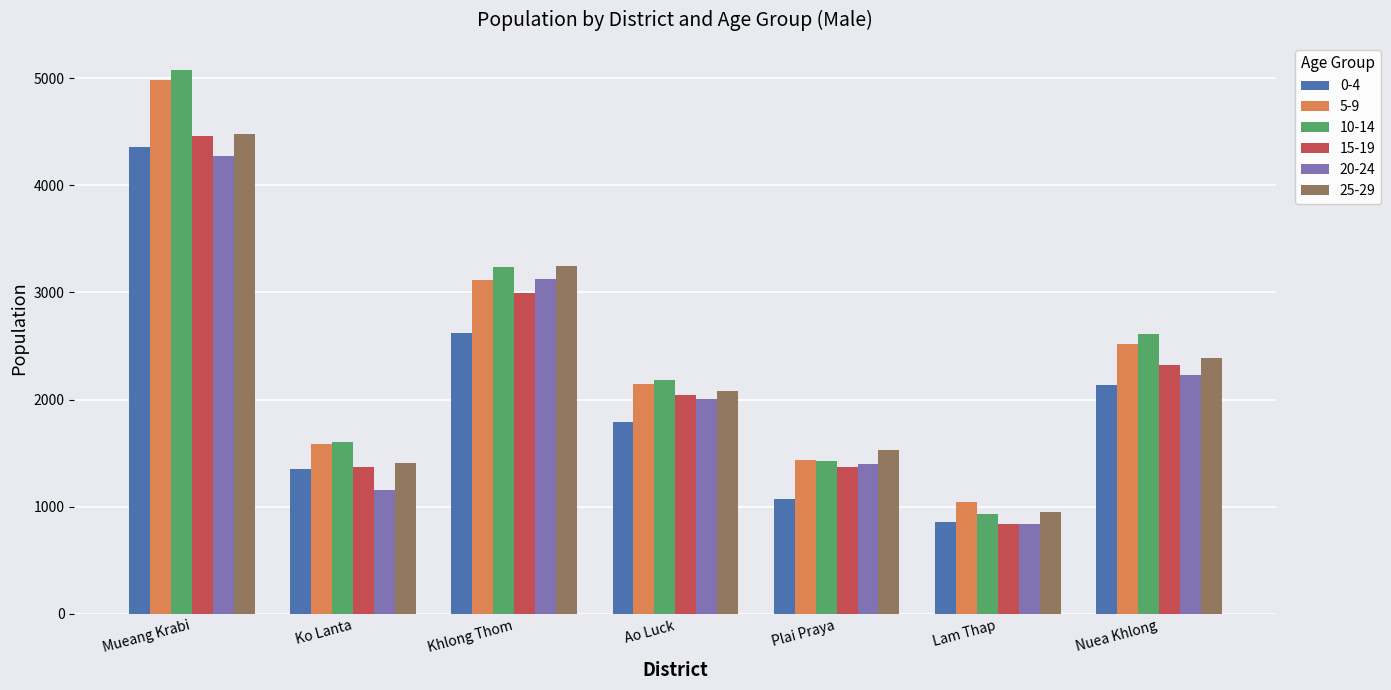

True or false: 5-9 has a value of 4981 at Mueang Krabi.

True